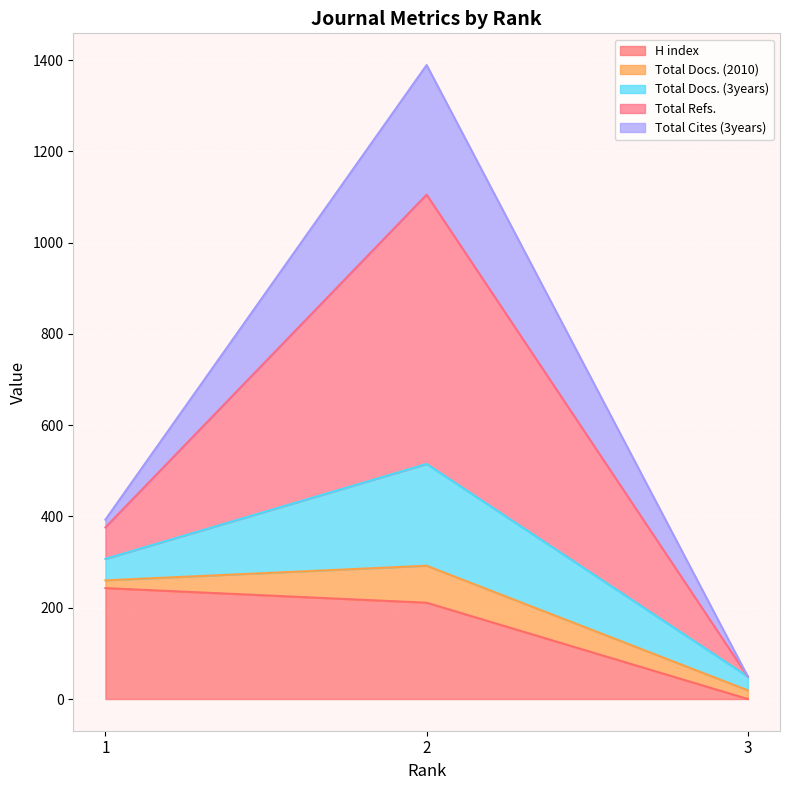

What is the maximum value for H index?

243